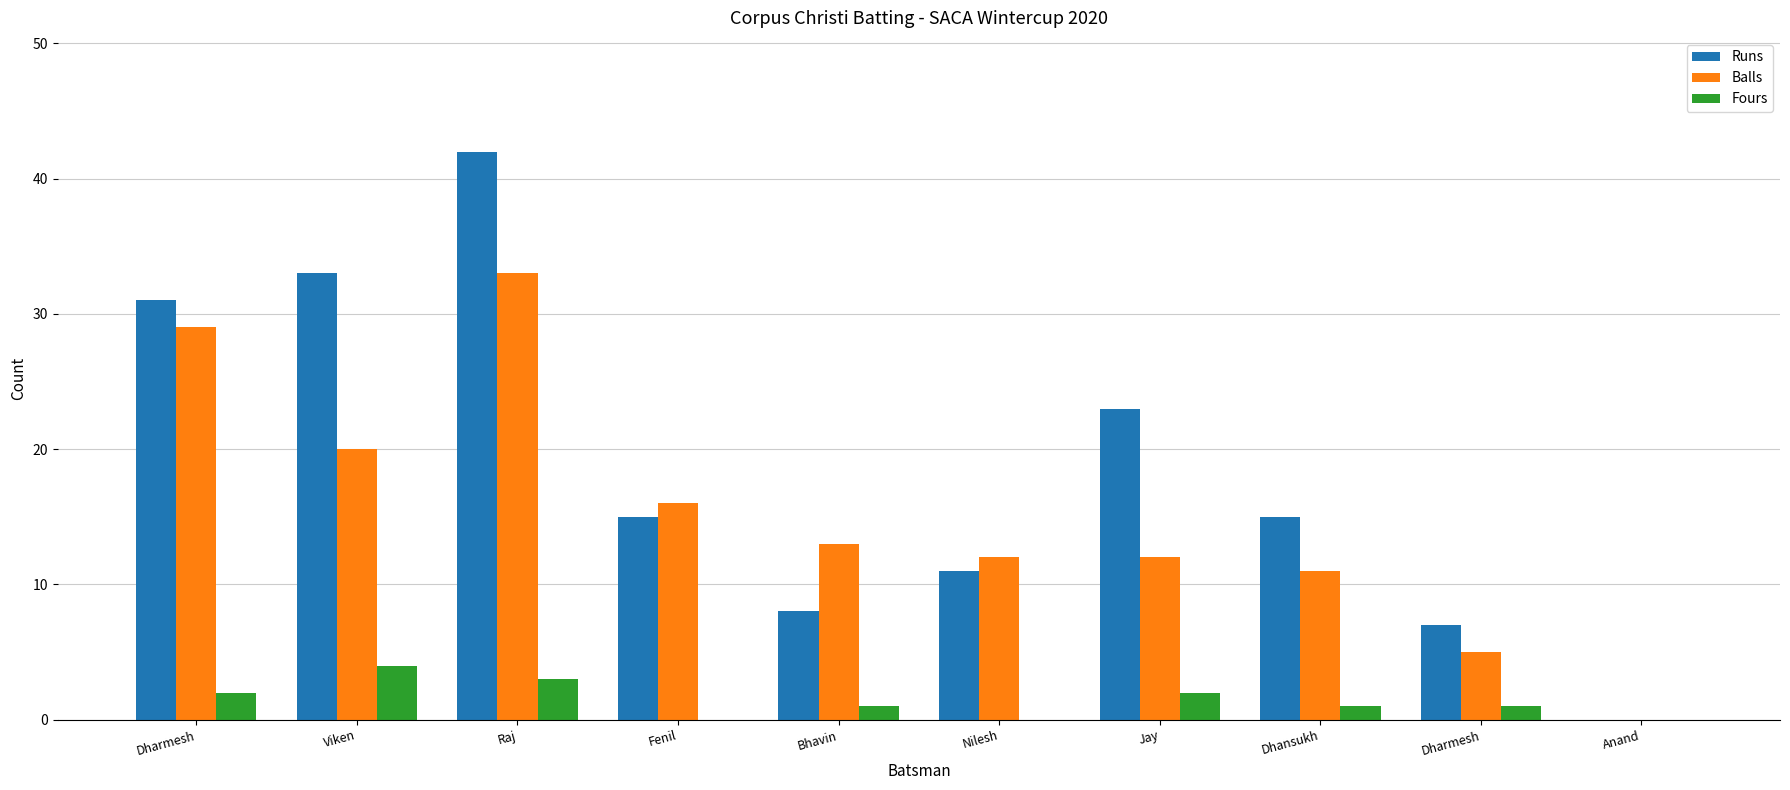

Reading left to right, extract all data points from this chart.

Runs: Dharmesh=31	Viken=33	Raj=42	Fenil=15	Bhavin=8	Nilesh=11	Jay=23	Dhansukh=15	Dharmesh=7	Anand=0
Balls: Dharmesh=29	Viken=20	Raj=33	Fenil=16	Bhavin=13	Nilesh=12	Jay=12	Dhansukh=11	Dharmesh=5	Anand=0
Fours: Dharmesh=2	Viken=4	Raj=3	Fenil=0	Bhavin=1	Nilesh=0	Jay=2	Dhansukh=1	Dharmesh=1	Anand=0